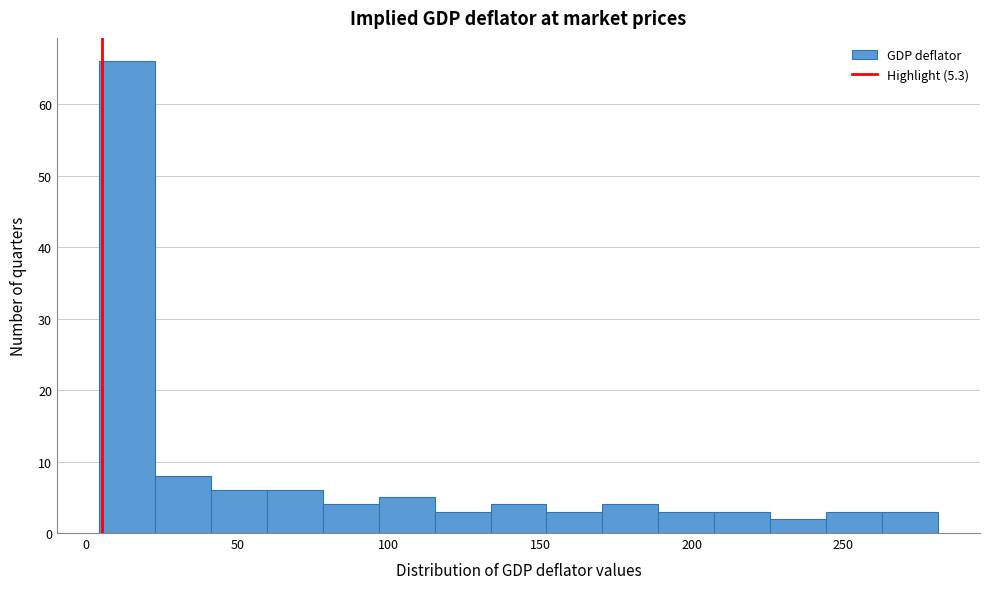

Read against the x-axis, roughly where is the centre of the tallest bar?

15